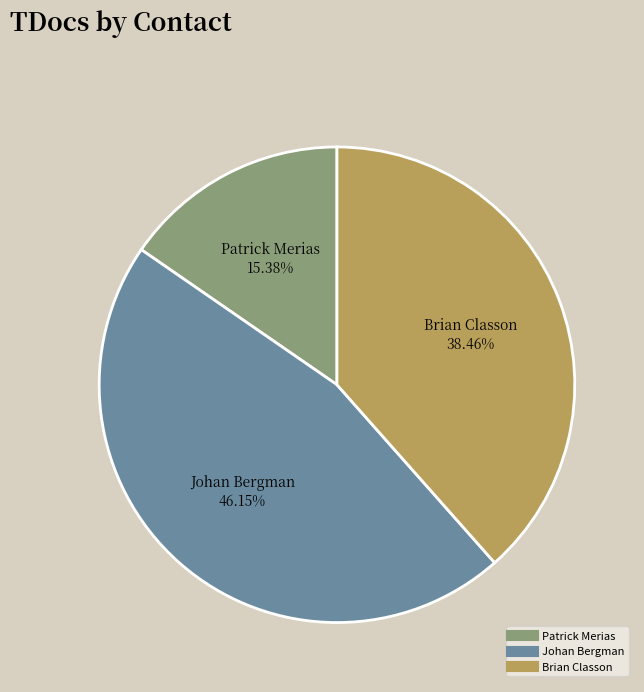

To the nearest percent, what is the average slice percentage?

33%